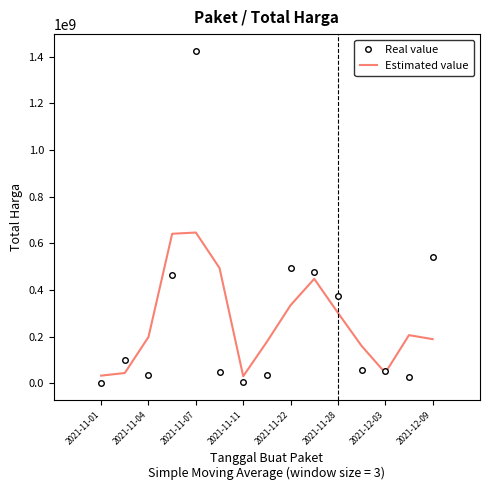

Rank the series by their maximum value, from highest to lowest.

Real value, Estimated value